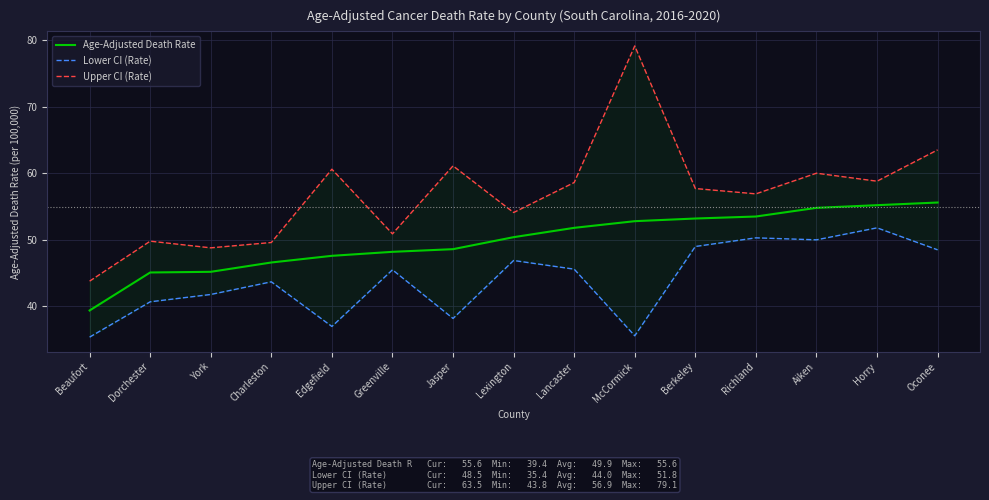

True or false: Age-Adjusted Death Rate and Upper CI (Rate) intersect in this chart.

False